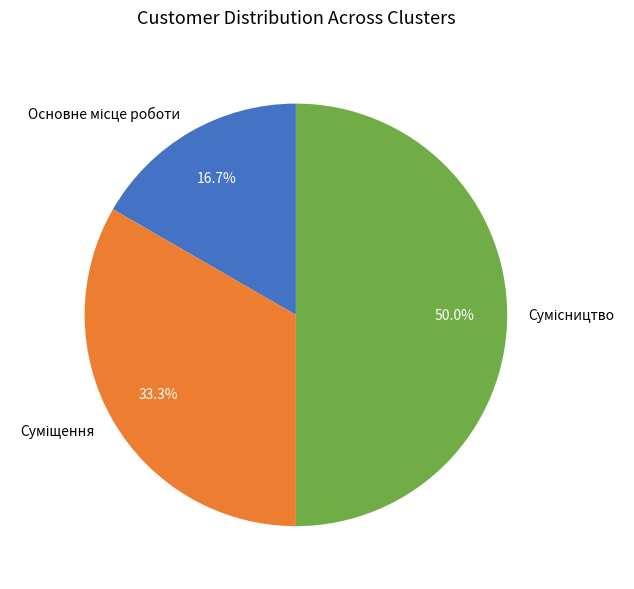

Is it true that Суміщення is 45% of the pie?

False